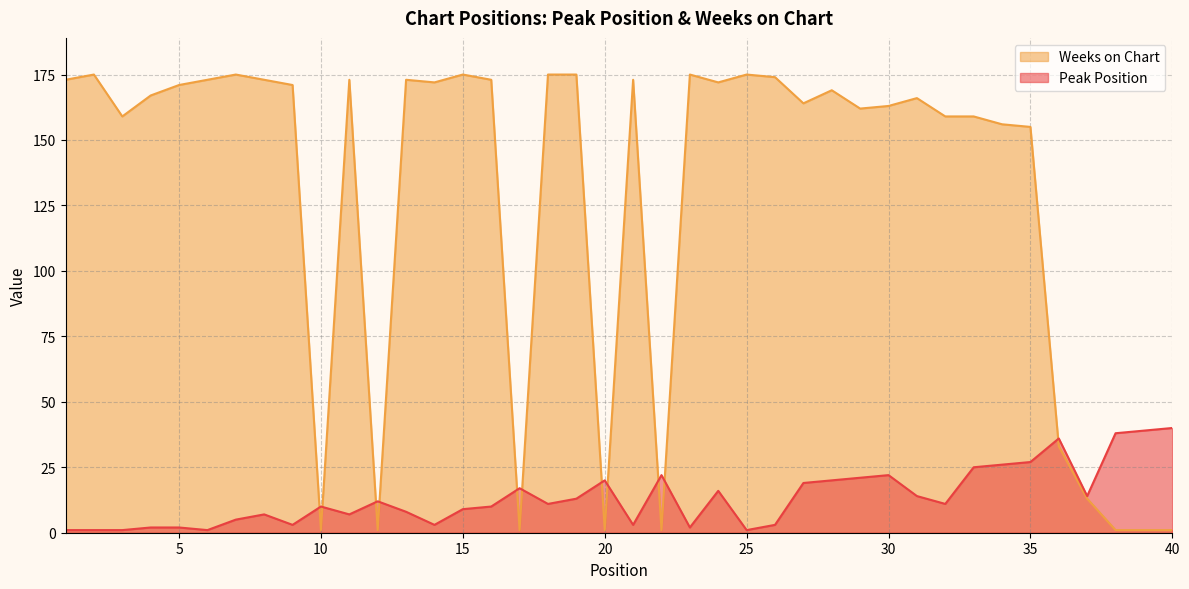

Is the value of Peak Position at 11 greater than the value of Weeks on Chart at 1?

No